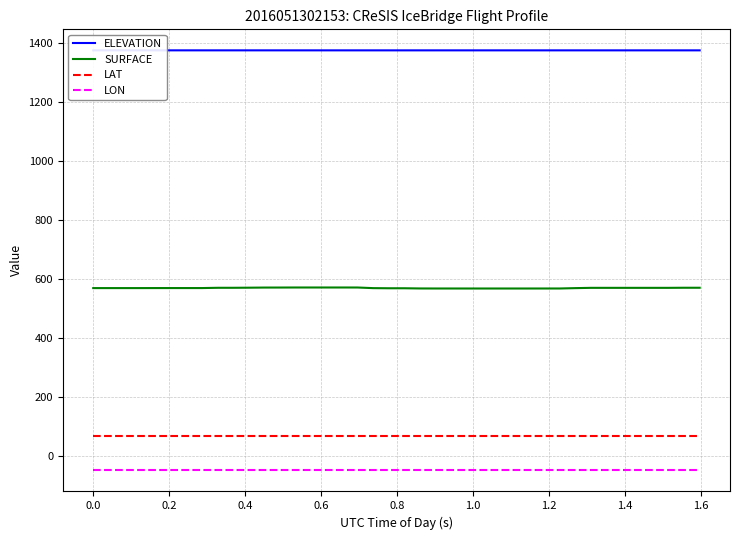

What are all the series names shown in the legend?

ELEVATION, SURFACE, LAT, LON